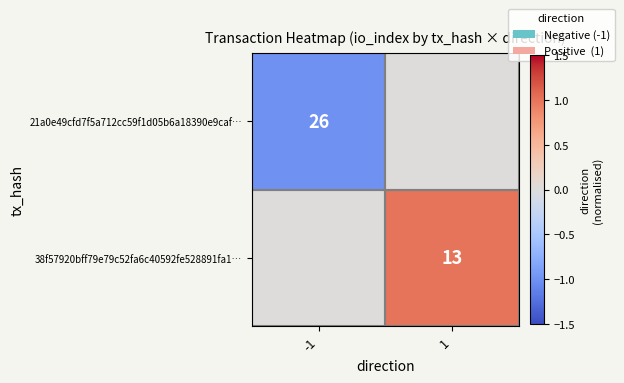

True or false: 38f57920bff79e79c52fa6c40592fe528891fa1… has a value of 13 at 1.

True